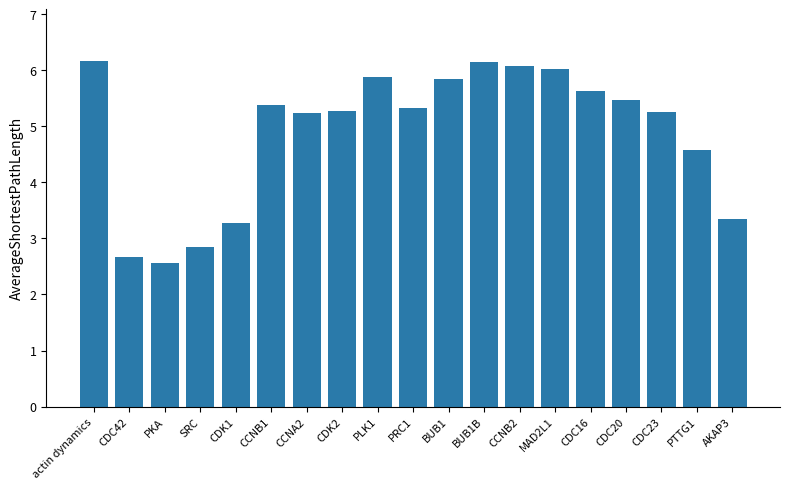

Does the chart contain any negative values?

No